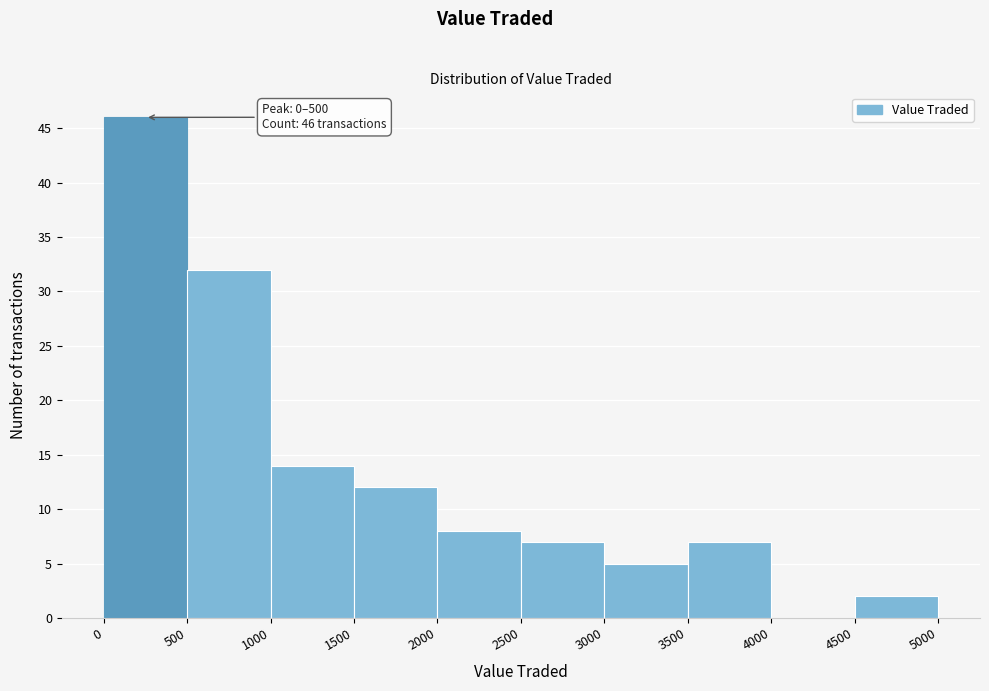

Over which range of the x-axis is the bar tallest?

0 to 500